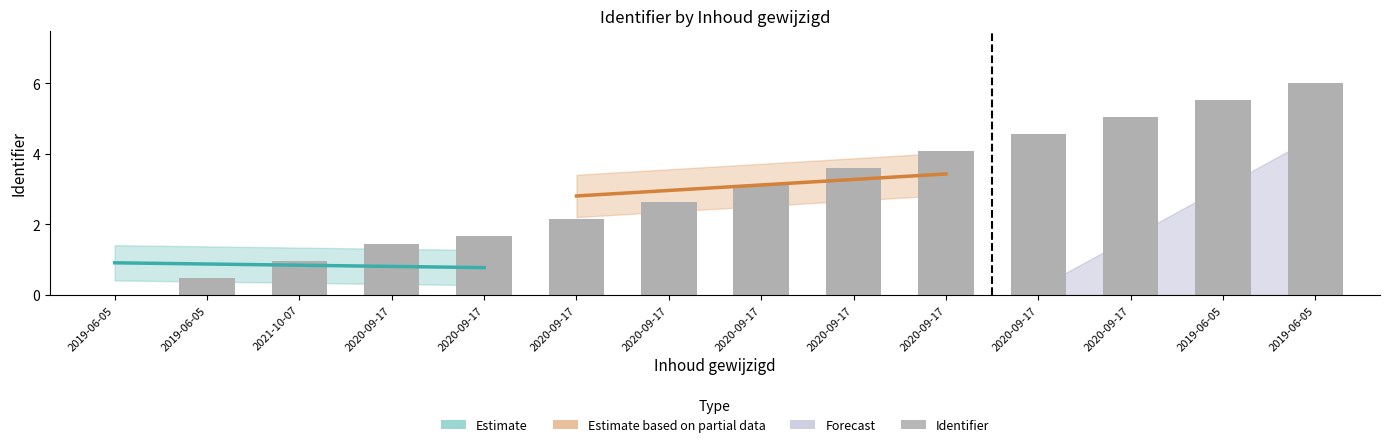

The value at 2021-10-07 is 1.7. True or false?

False